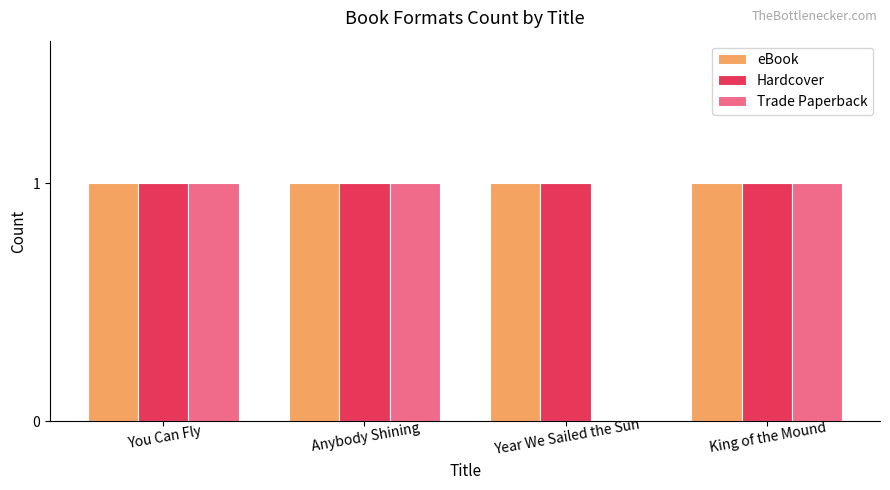

What is the highest value of the Trade Paperback series?

1